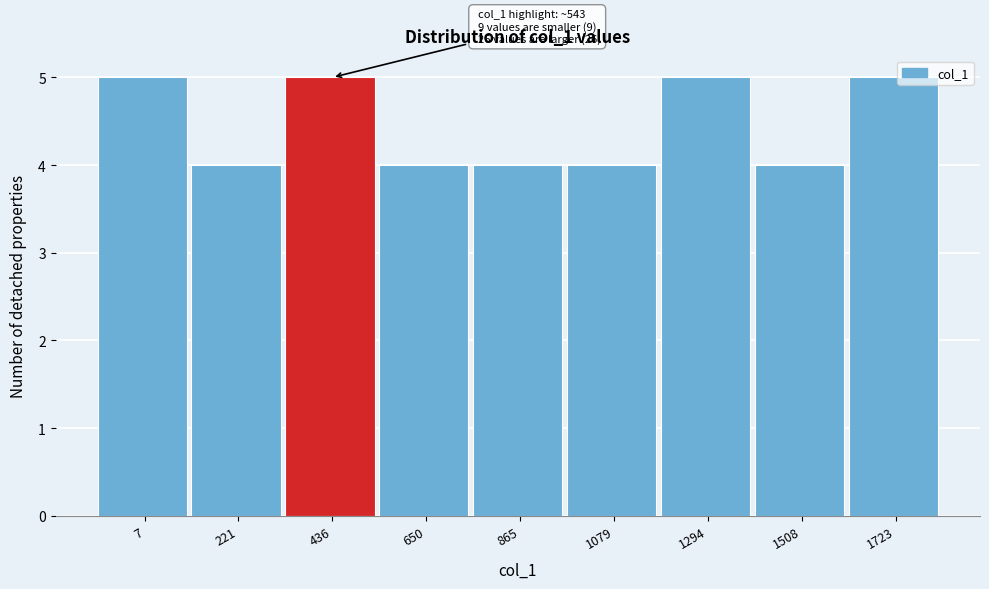

Reading right to left, what are all the values shown in this chart?

5	4	5	4	4	4	5	4	5